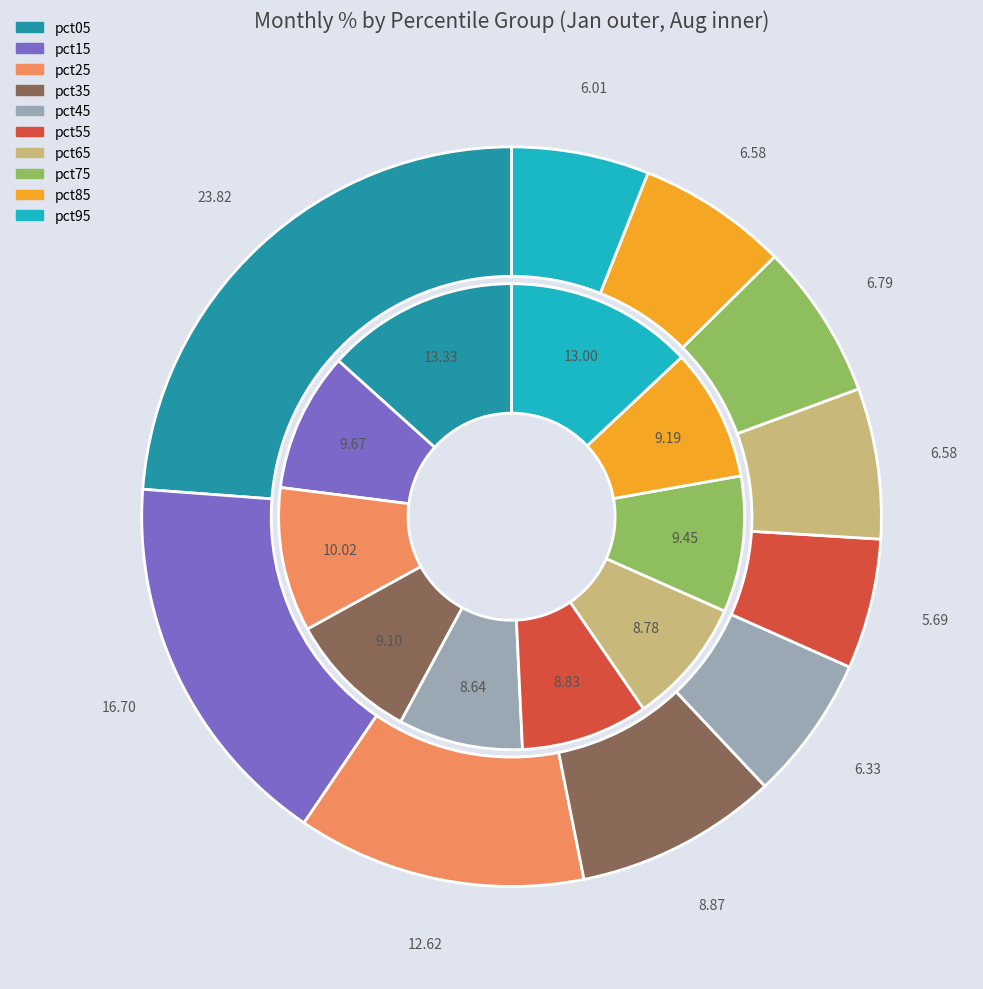

Which slice is the smallest?

5